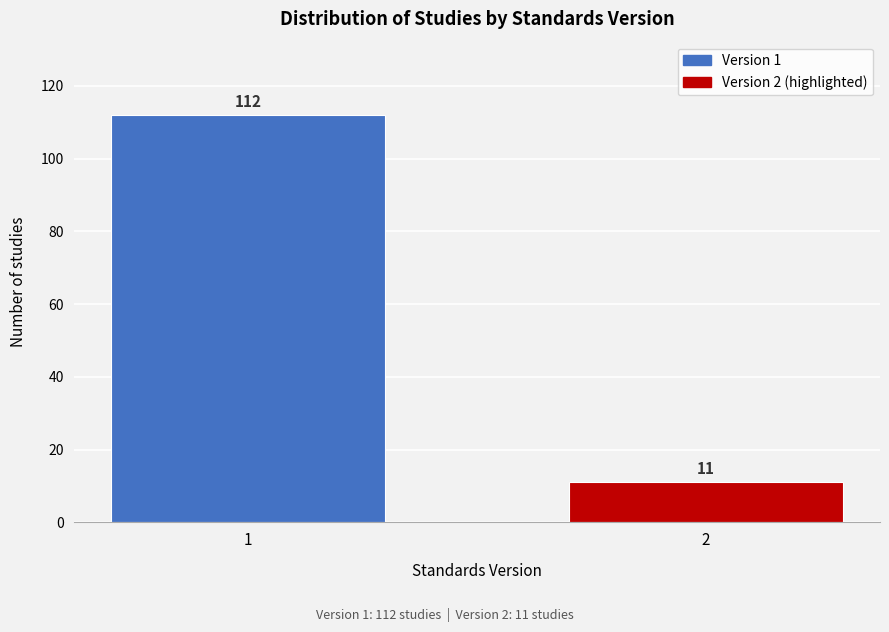

Reading left to right, transcribe all the data shown in this chart.

1=112	2=11